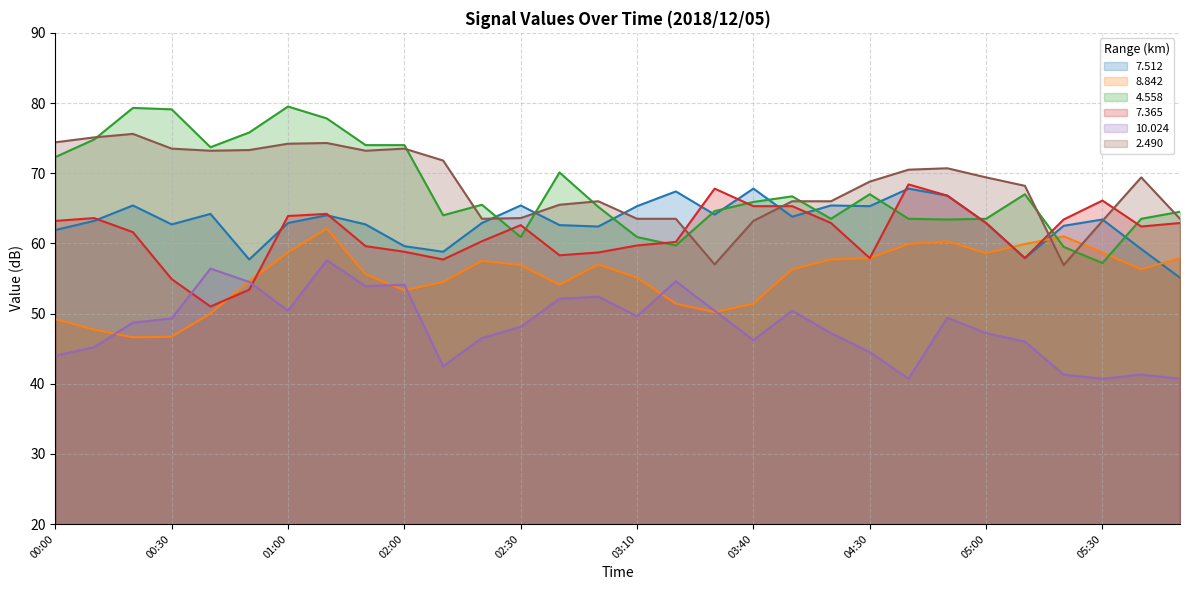

What is the sum of all   7.512 values?

1891.1